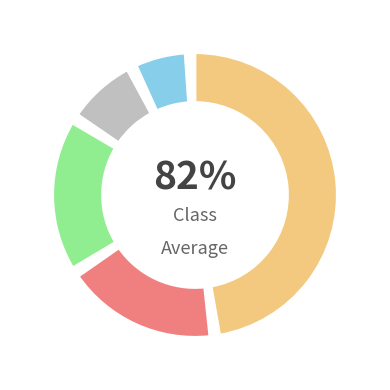

Which category accounts for the majority?

Sádrokartonové konstrukce